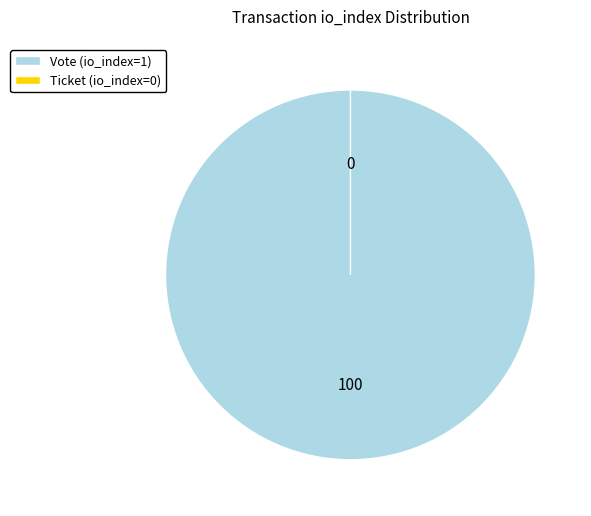

To the nearest percent, what is the difference between the largest and smallest slice percentages?

100%